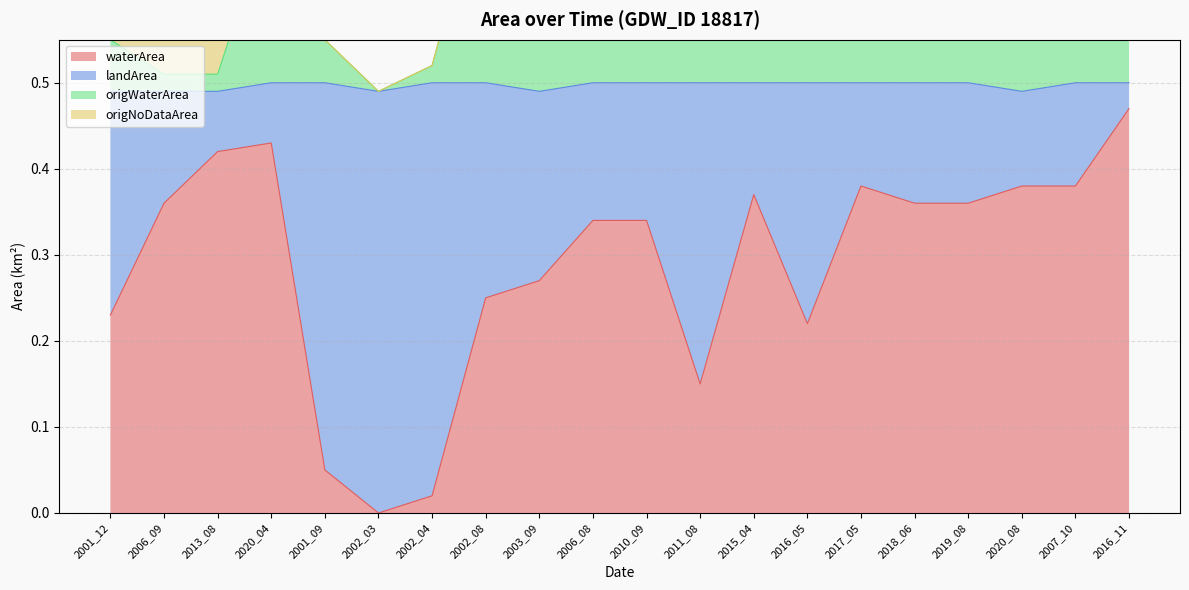

Count the number of categories in the chart.

20